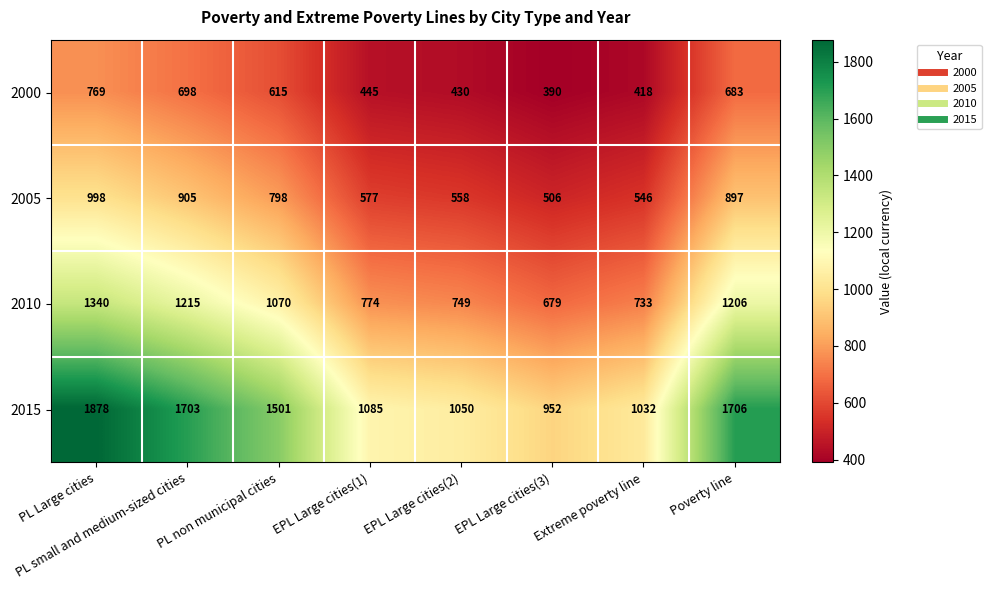

Where does the 2015 series first go above 1501?

PL Large cities